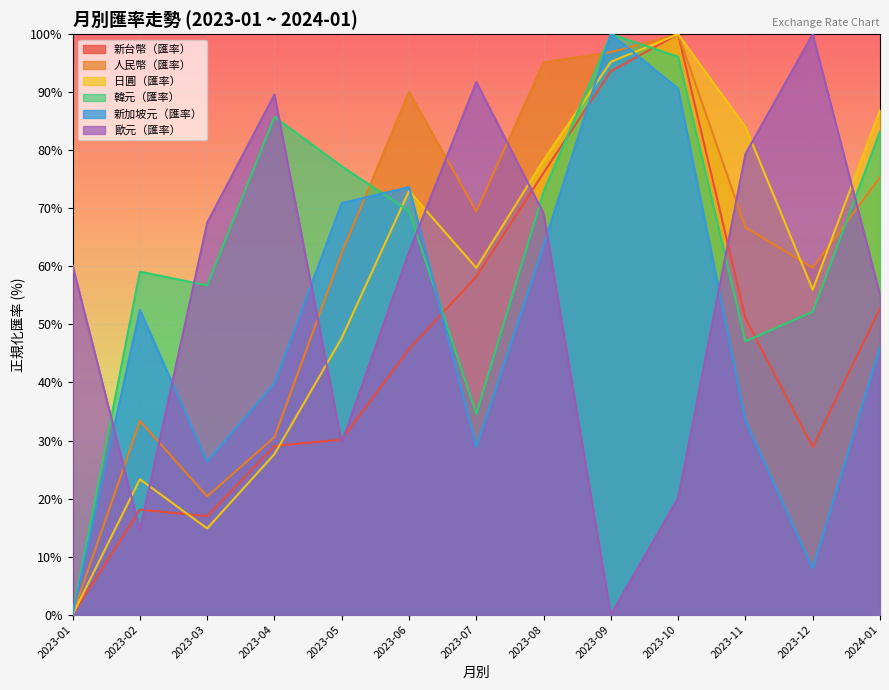

At which category does the chart reach its peak across all series?

2023-10